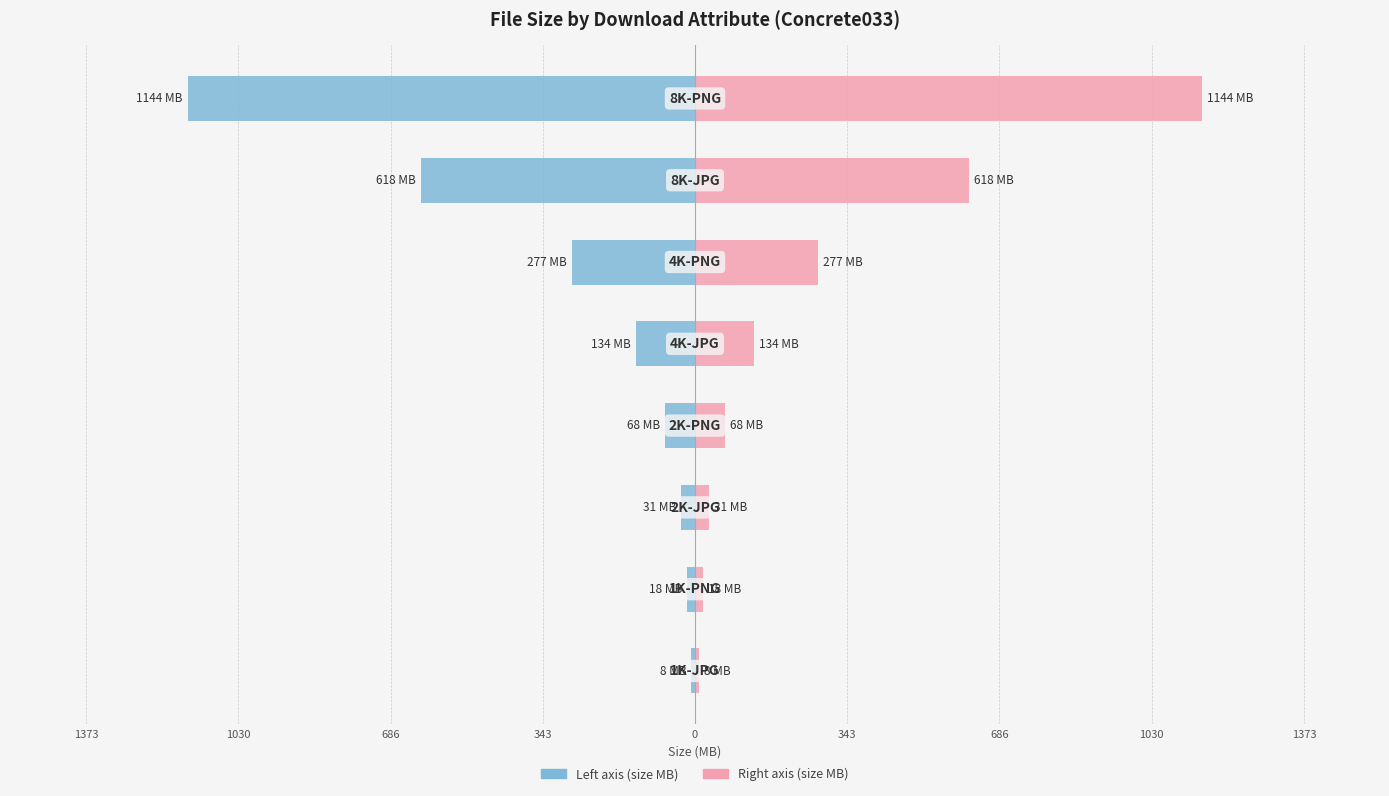

Which series has the largest range (max minus min)?

size (MB)